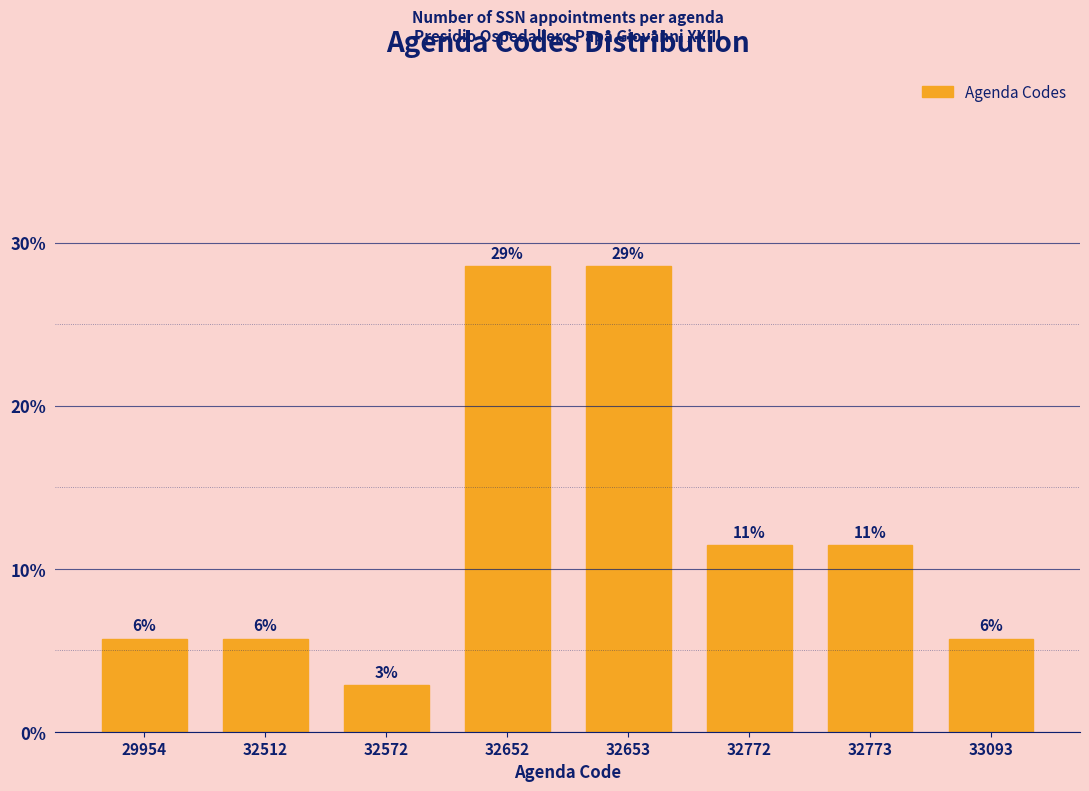

Are the bars horizontal?

No